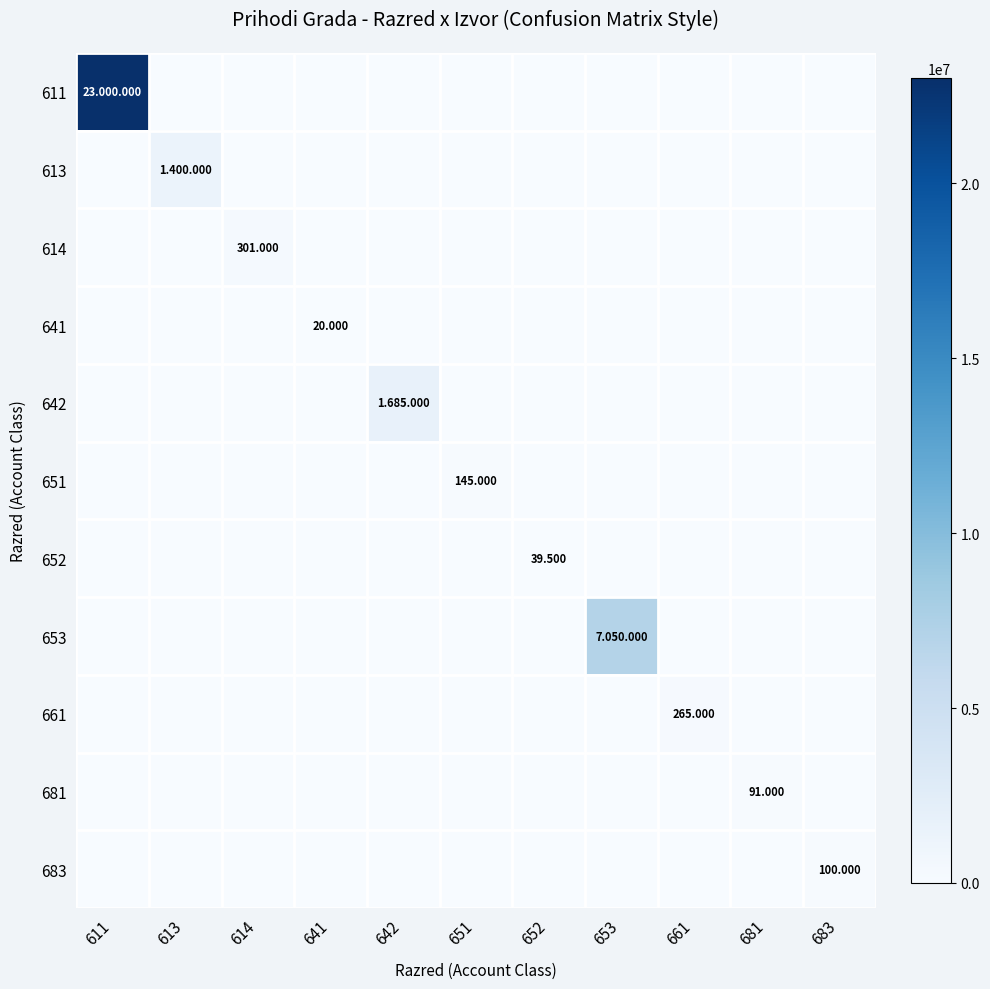

Which label corresponds to the smallest value in the chart?

613